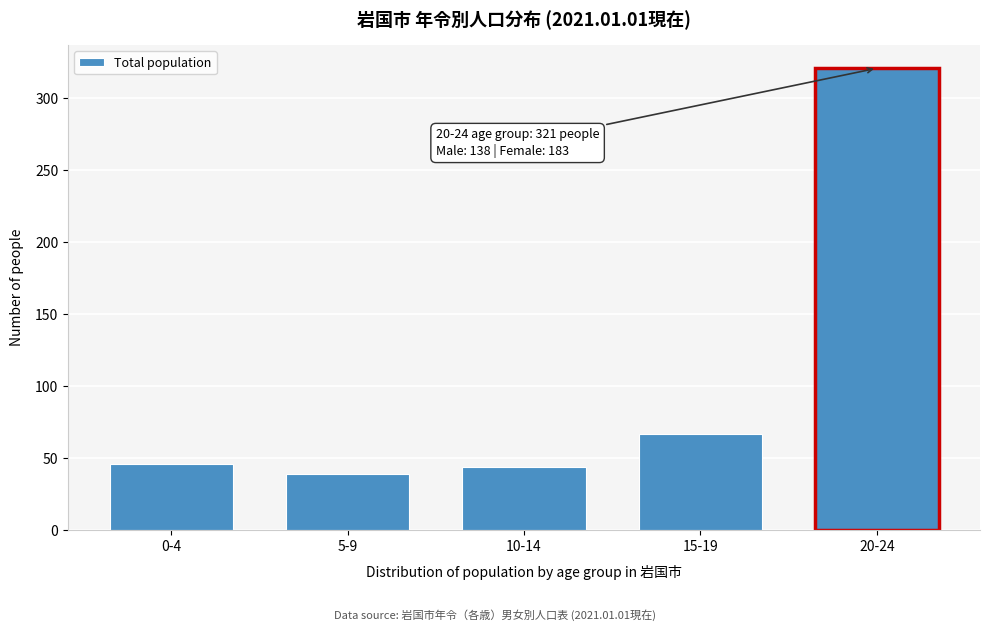

Reading left to right, transcribe all the data shown in this chart.

0-4=46	5-9=39	10-14=44	15-19=67	20-24=321